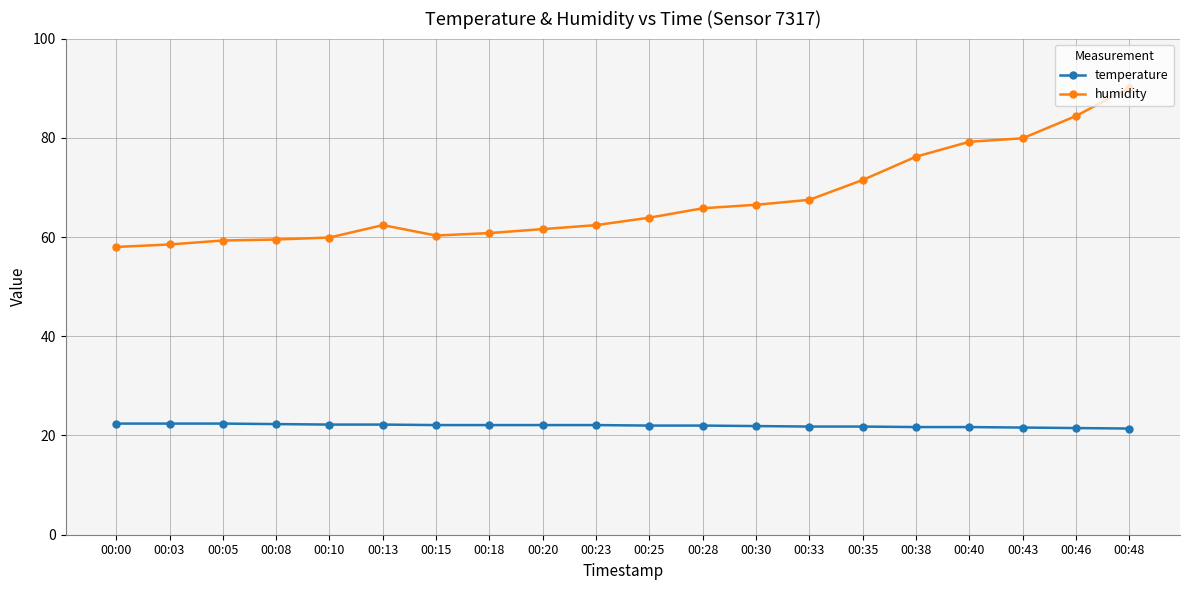

What is the difference between the highest and lowest values at 00:28?

43.8